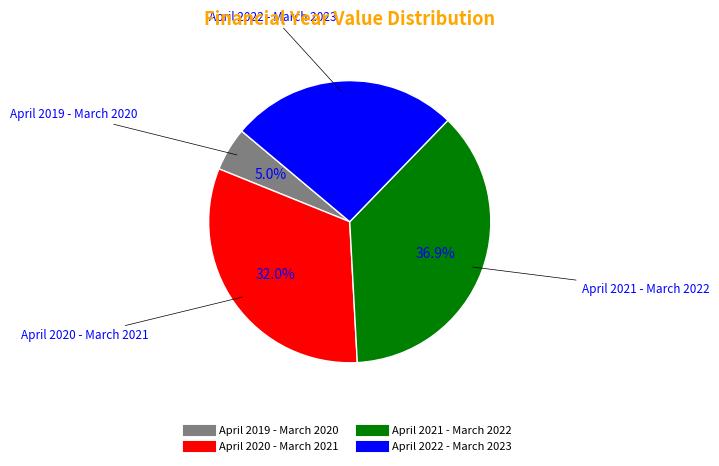

What portion of the pie excludes April 2019 - March 2020?

95.0%